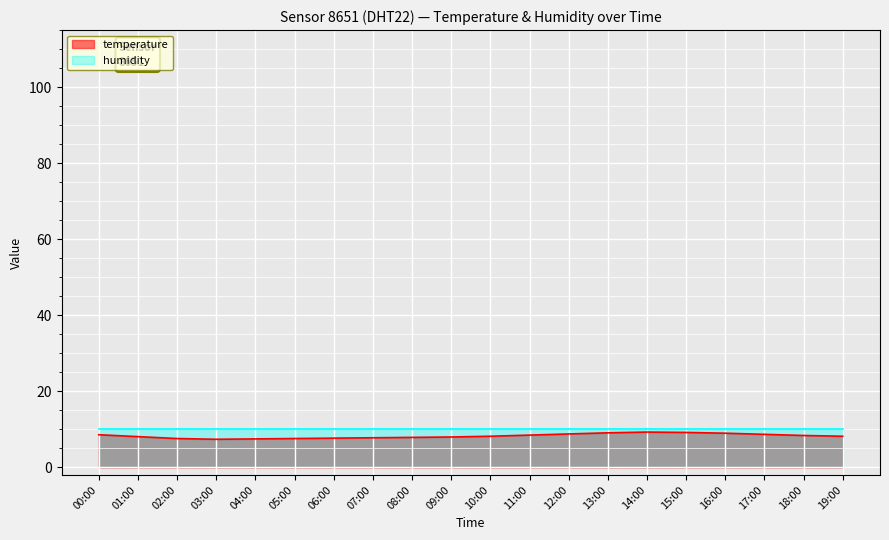

What is the minimum value shown in the chart?

7.4